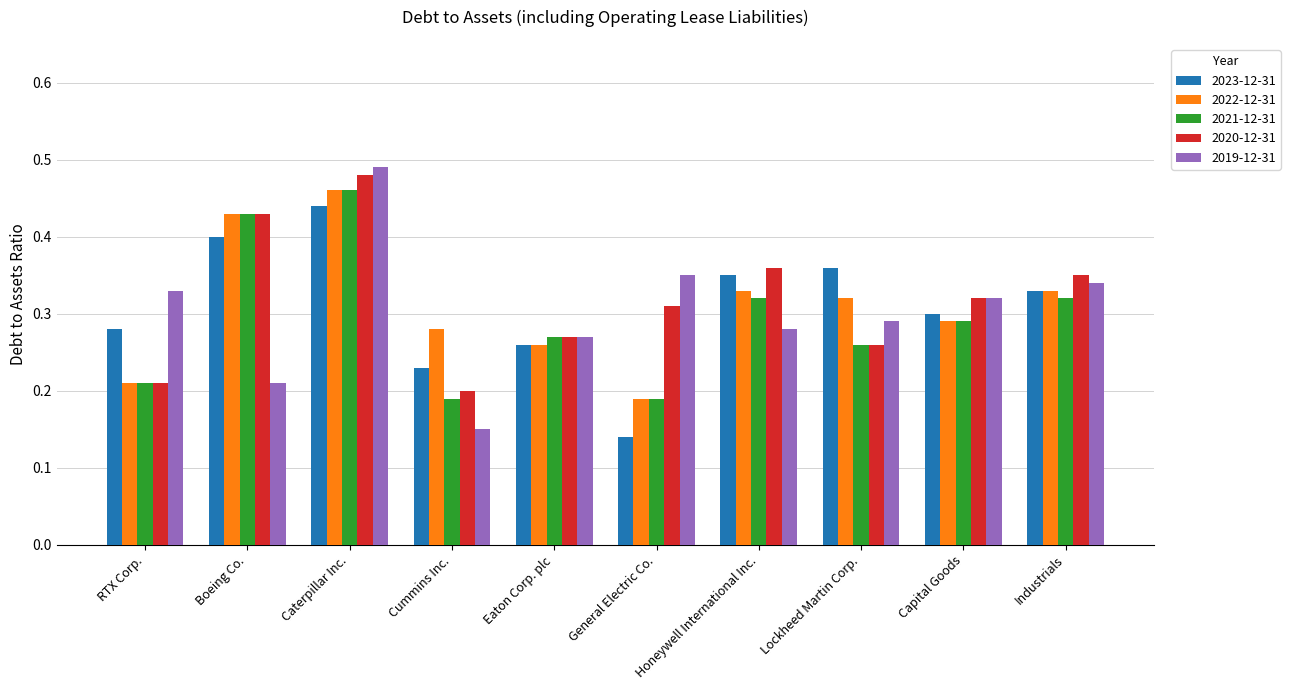

Is the value of 2020-12-31 at Caterpillar Inc. greater than the value of 2021-12-31 at Industrials?

Yes